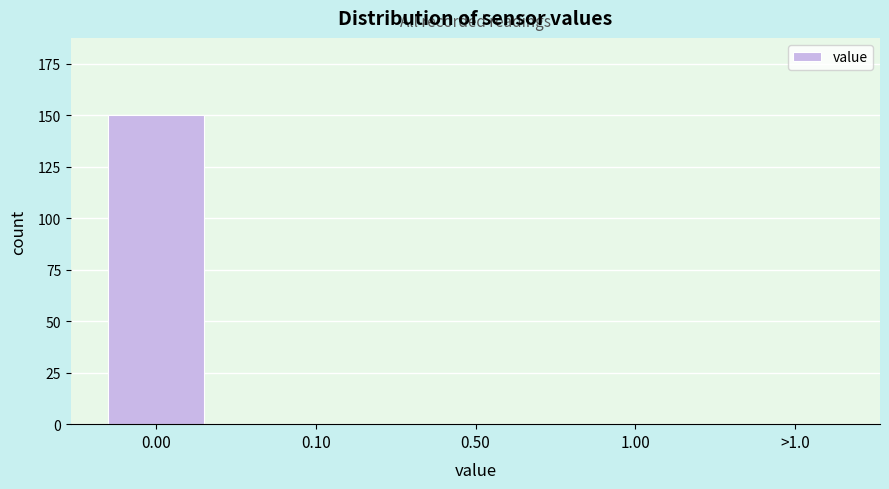

Reading left to right, transcribe all the data shown in this chart.

0.00=150	0.10=0	0.50=0	1.00=0	>1.0=0